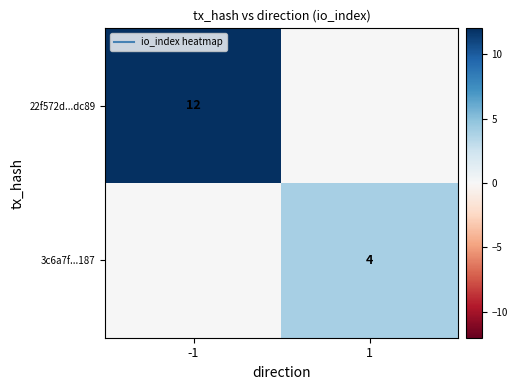

Rank the categories by 22f572d...dc89 value from highest to lowest.

-1, 1